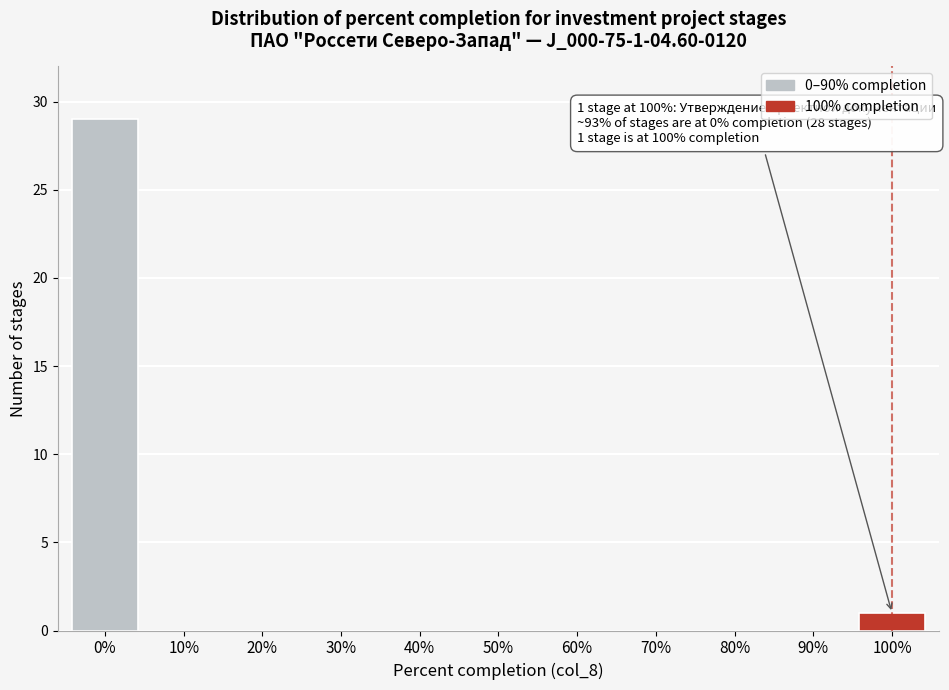

Reading right to left, extract all data points from this chart.

100%=1	90%=0	80%=0	70%=0	60%=0	50%=0	40%=0	30%=0	20%=0	10%=0	0%=29